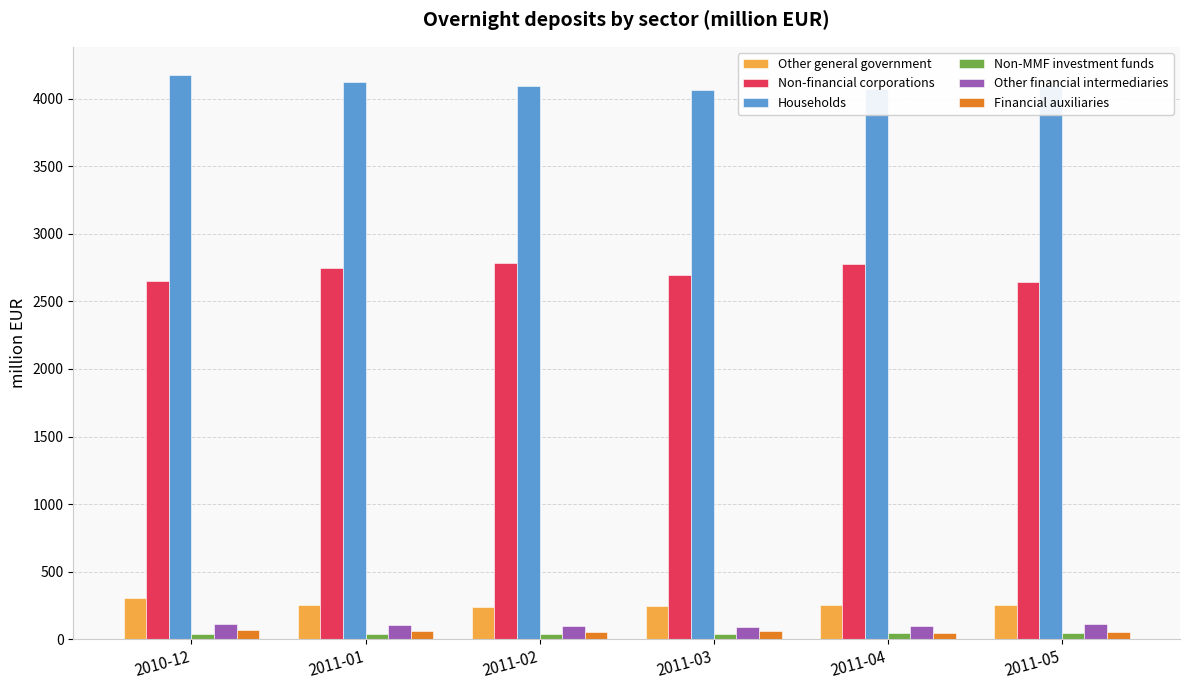

True or false: Non-financial corporations has a value of 1763.9 at 2011-03.

False